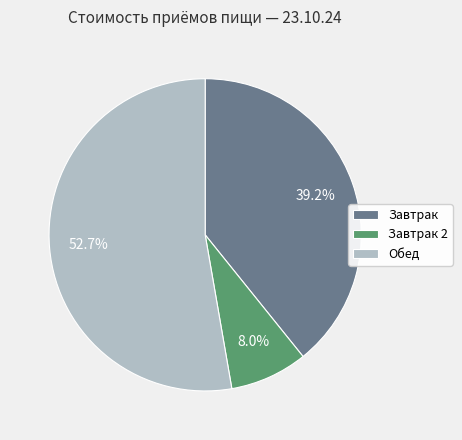

What is the ratio of the value at Завтрак to the value at Завтрак 2?

4.9